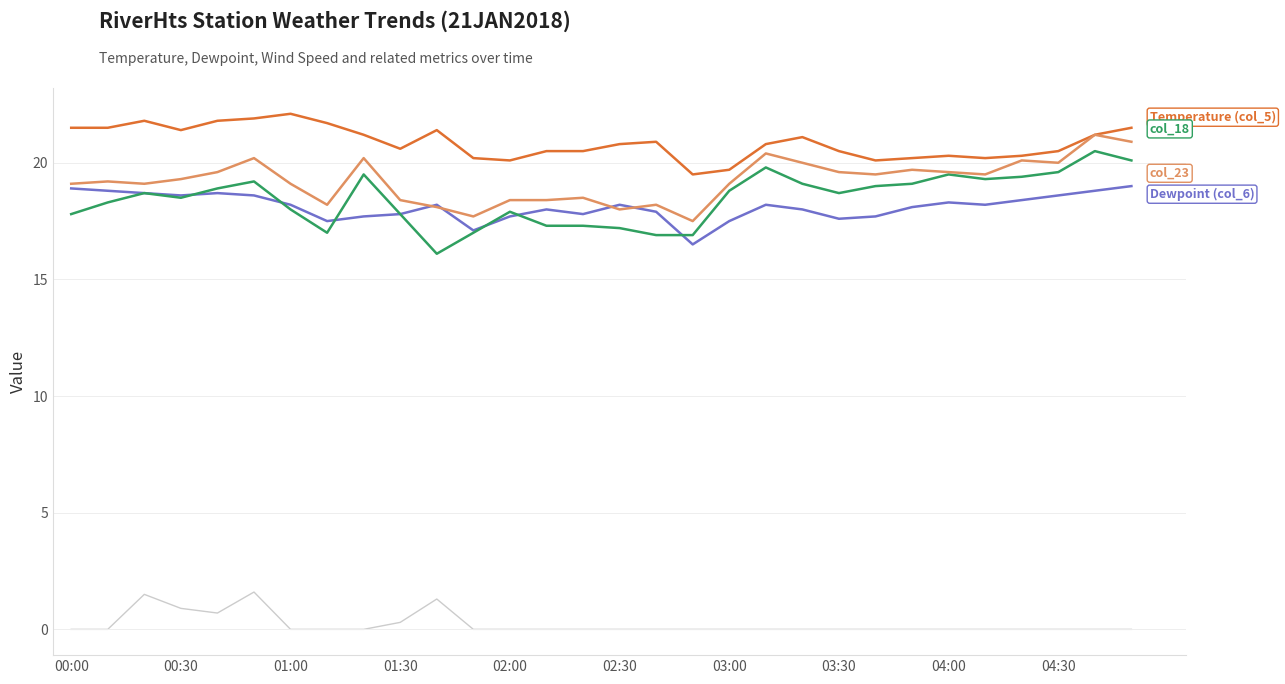

What is the greatest value displayed?

22.1